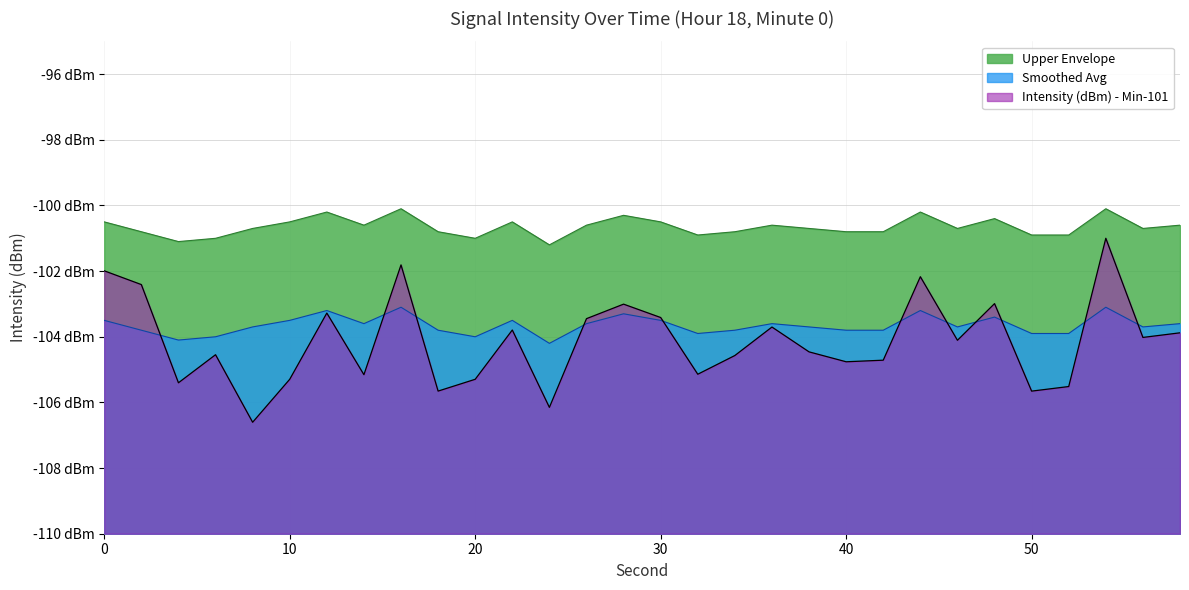

Which label corresponds to the smallest value in the chart?

8